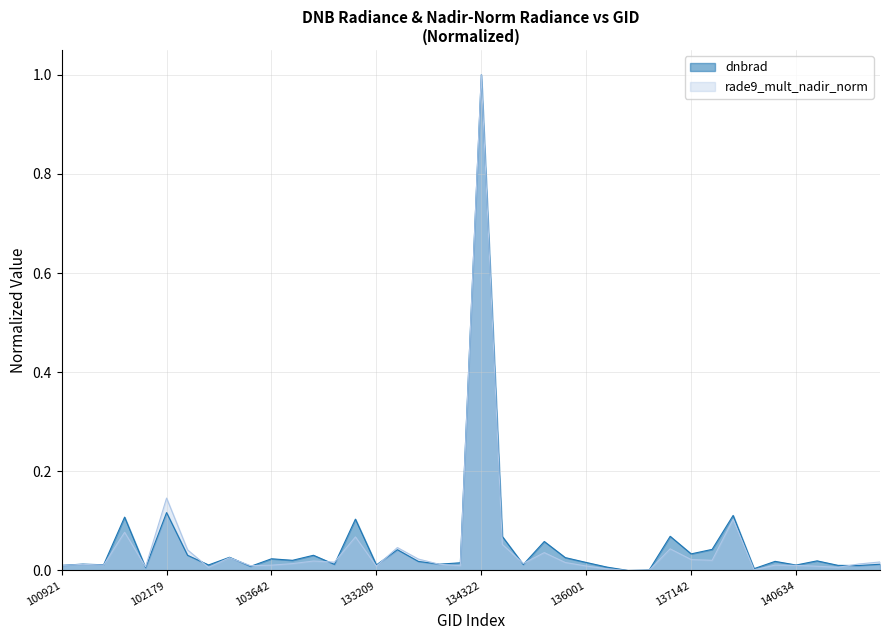

Between which two adjacent categories do dnbrad and rade9_mult_nadir_norm first intersect?

101805 and 101917